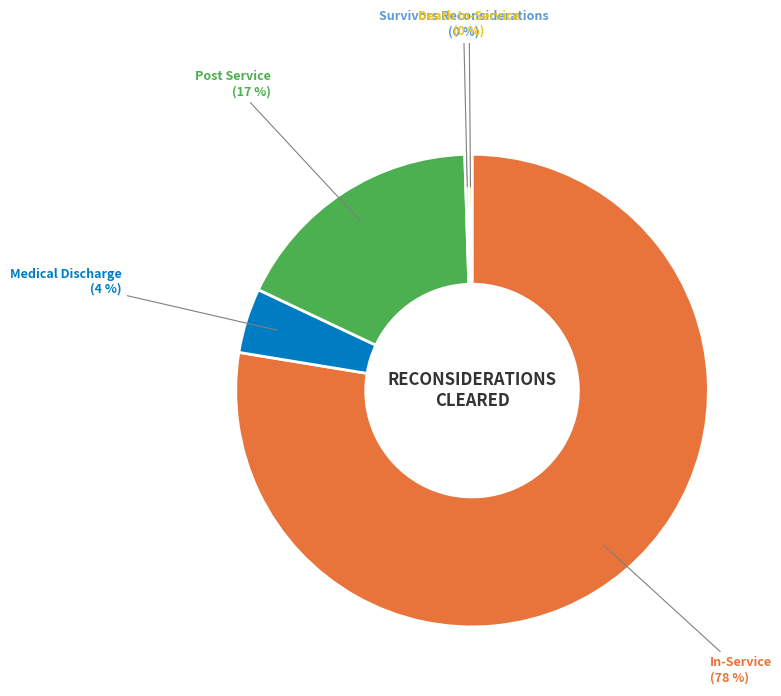

Is there a majority slice in this chart?

Yes